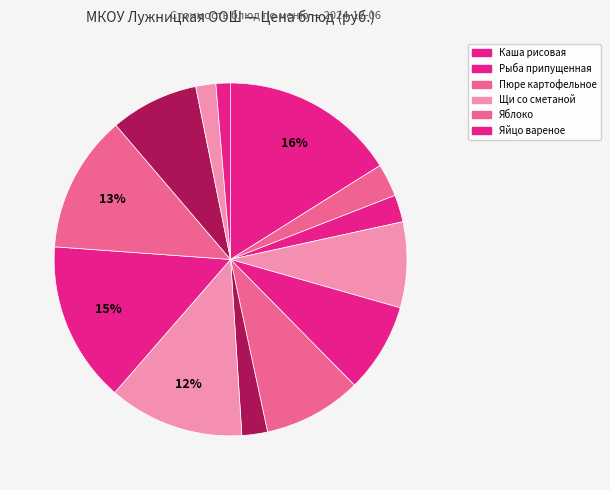

To the nearest percent, what is the average slice percentage?

8%